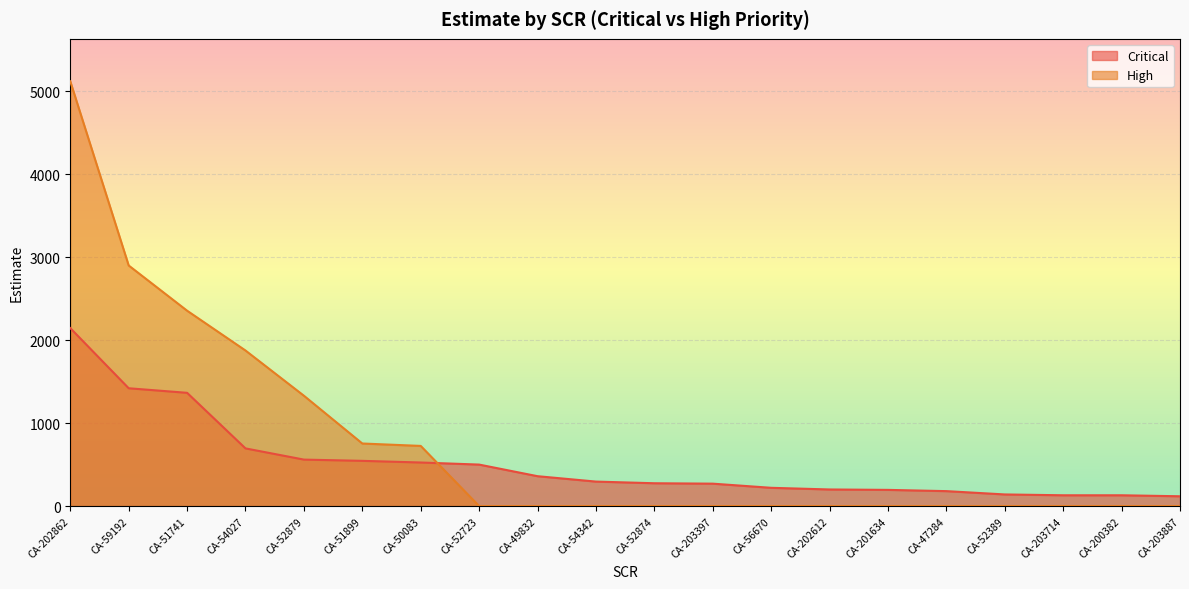

Reading left to right, list all the values displayed in this chart.

Critical: CA-202862=2145	CA-59192=1420	CA-51741=1365	CA-54027=695	CA-52879=560	CA-51899=545	CA-50083=525	CA-52723=500	CA-49832=360	CA-54342=295	CA-52874=275	CA-203397=270	CA-56670=220	CA-202612=200	CA-201634=195	CA-47284=180	CA-52389=140	CA-203714=130	CA-200382=130	CA-203887=118
High: CA-202862=5120	CA-59192=2900	CA-51741=2355	CA-54027=1875	CA-52879=1330	CA-51899=754	CA-50083=725	CA-52723=0	CA-49832=0	CA-54342=0	CA-52874=0	CA-203397=0	CA-56670=0	CA-202612=0	CA-201634=0	CA-47284=0	CA-52389=0	CA-203714=0	CA-200382=0	CA-203887=0